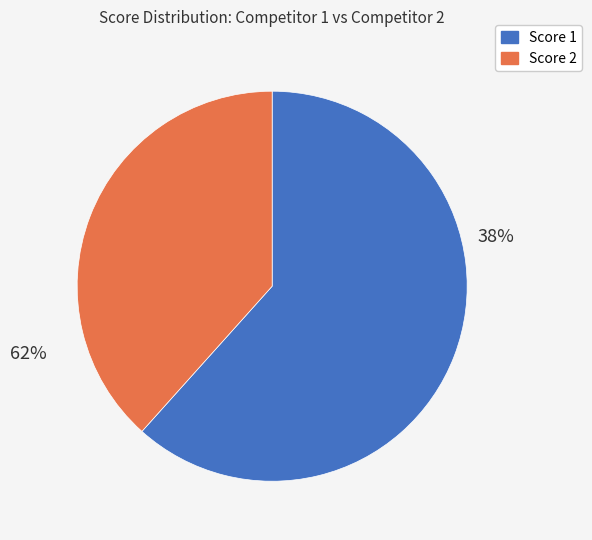

Which series has the largest range (max minus min)?

Score 2